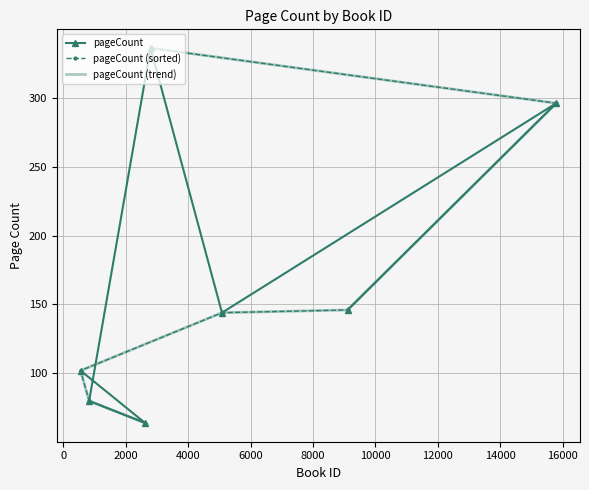

What position from the left is 2000?

3